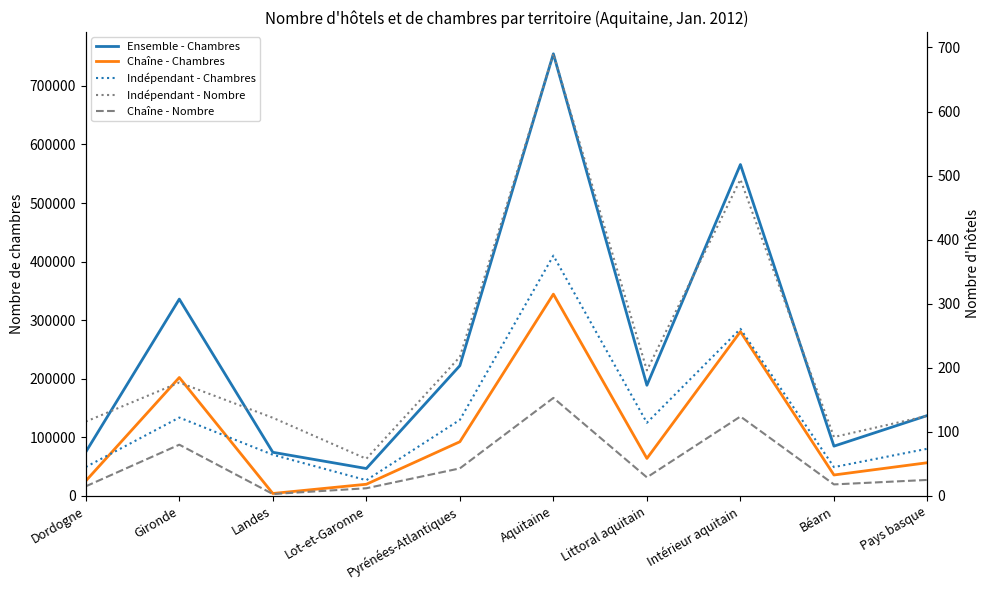

How many lines are shown in the chart?

5